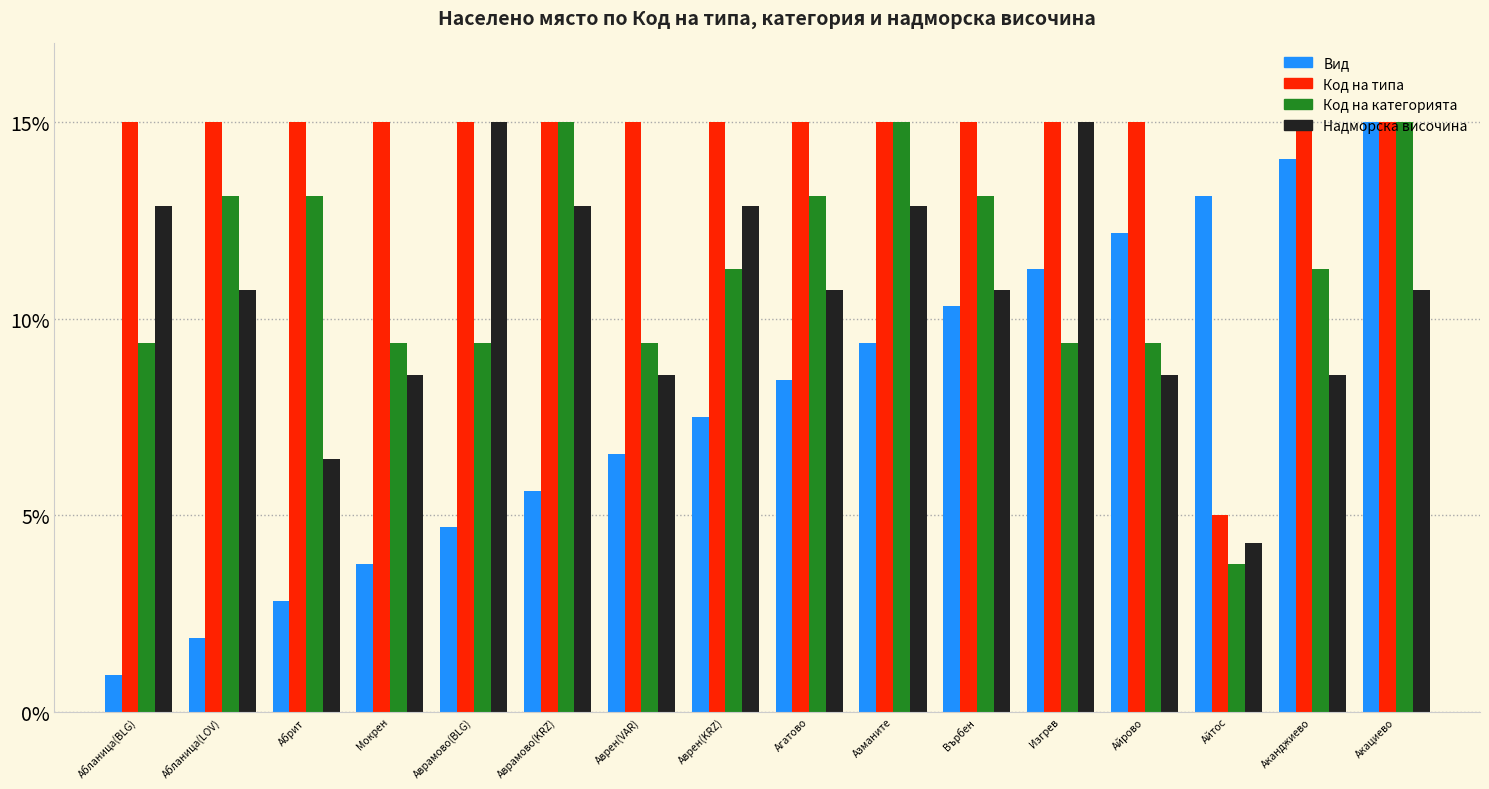

At Айрово, list the series in order from smallest to largest.

Надморска височина, Код на категорията, Вид, Код на типа